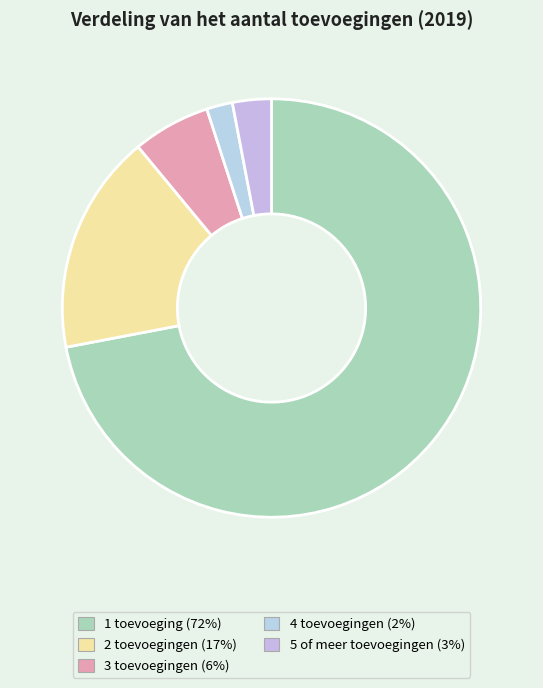

What is the total percentage of 4 toevoegingen and 5 of meer toevoegingen?

5.0%